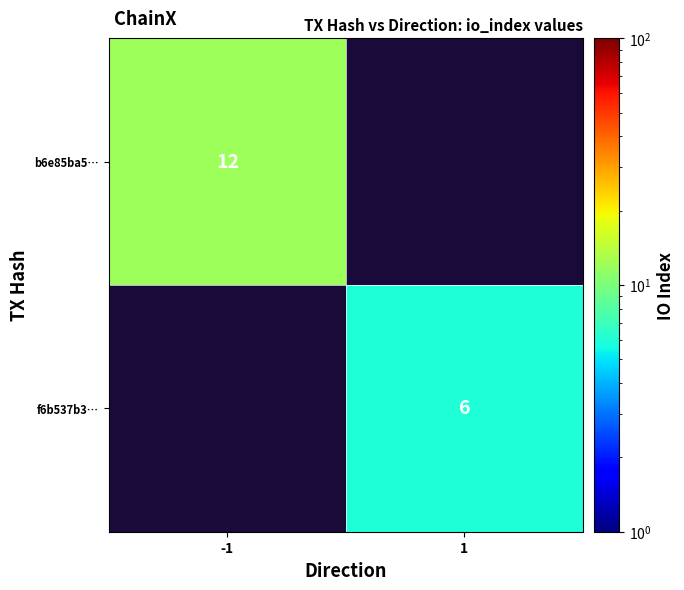

Which label corresponds to the largest value in the chart?

-1